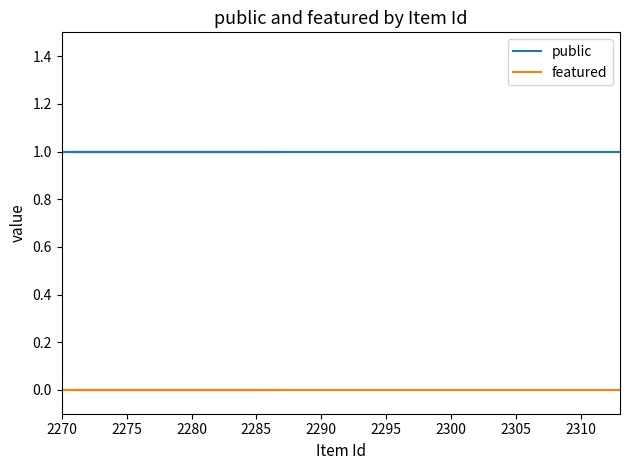

Which category has the lowest value across all series?

2270